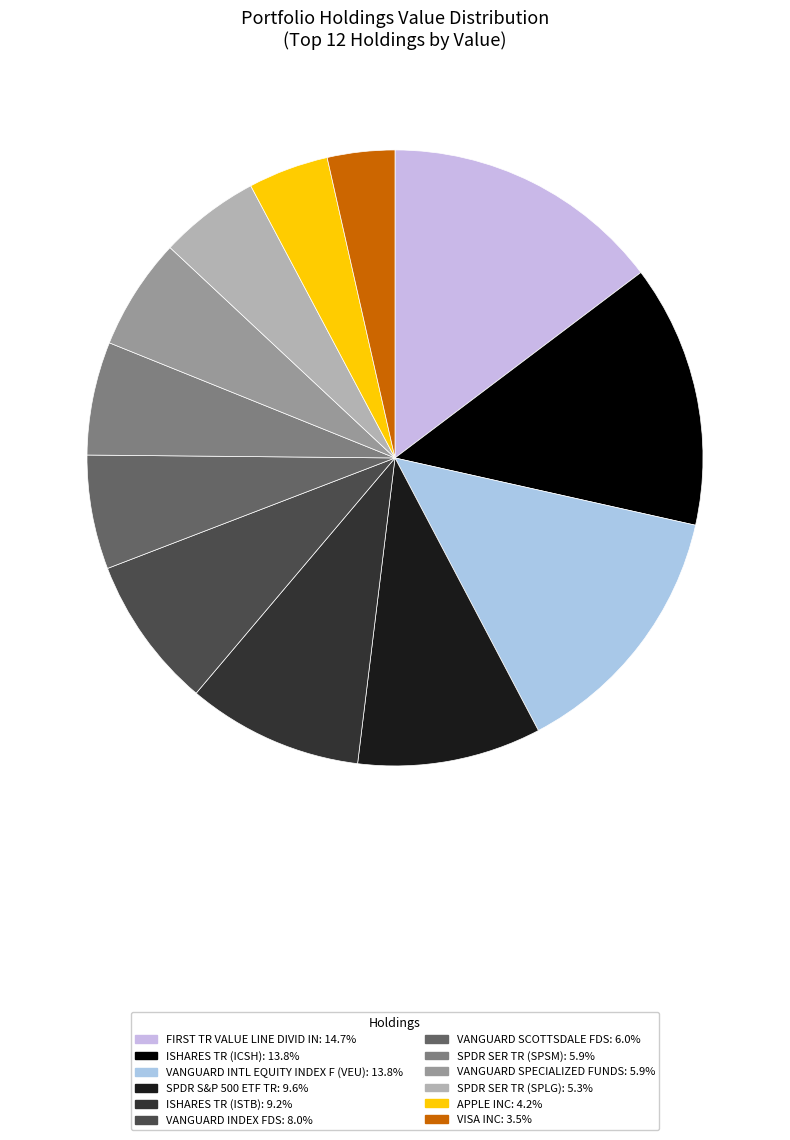

What is the smallest slice in the pie chart?

V